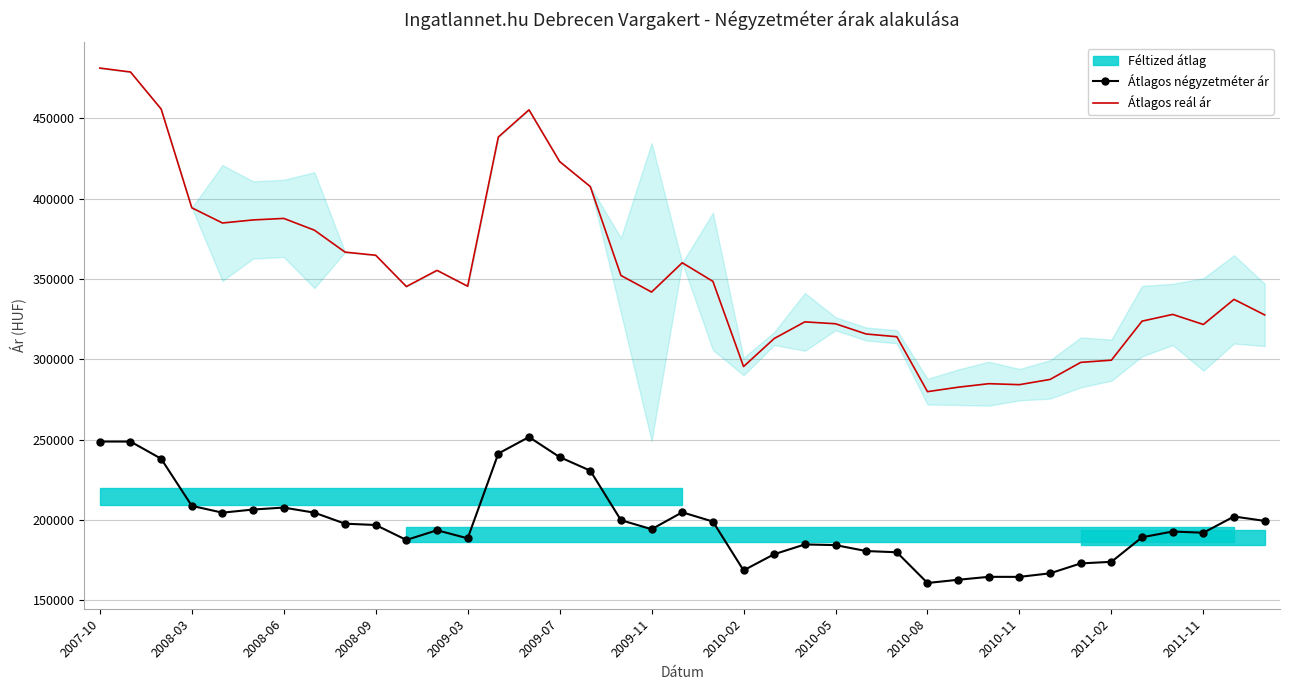

What is the difference between the maximum and minimum values in the Átlagos reál ár series?

201384